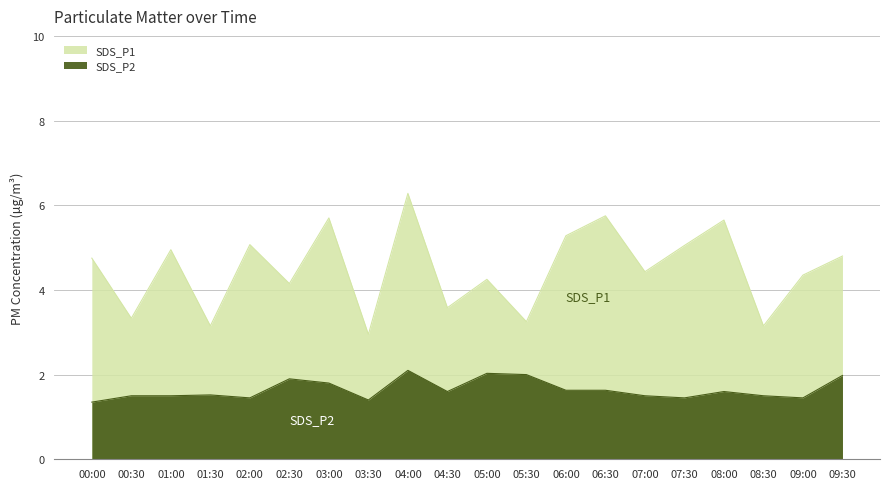

Is the value of SDS_P2 at 07:00 greater than the value of SDS_P1 at 08:00?

No